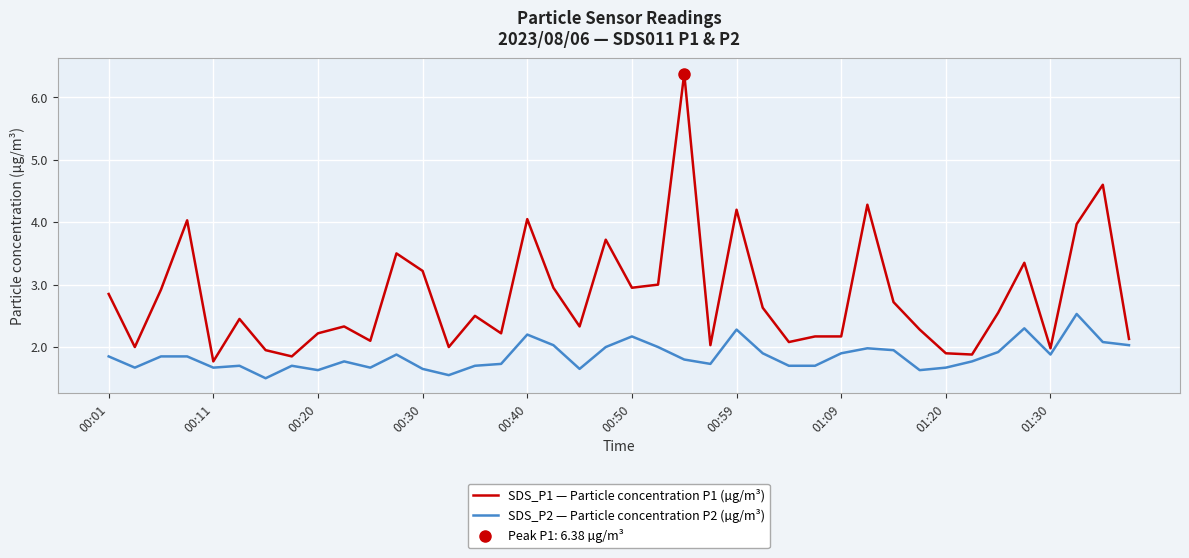

Is it true that SDS_P2 — Particle concentration P2 (µg/m³) equals 1.9 at 00:01?

True